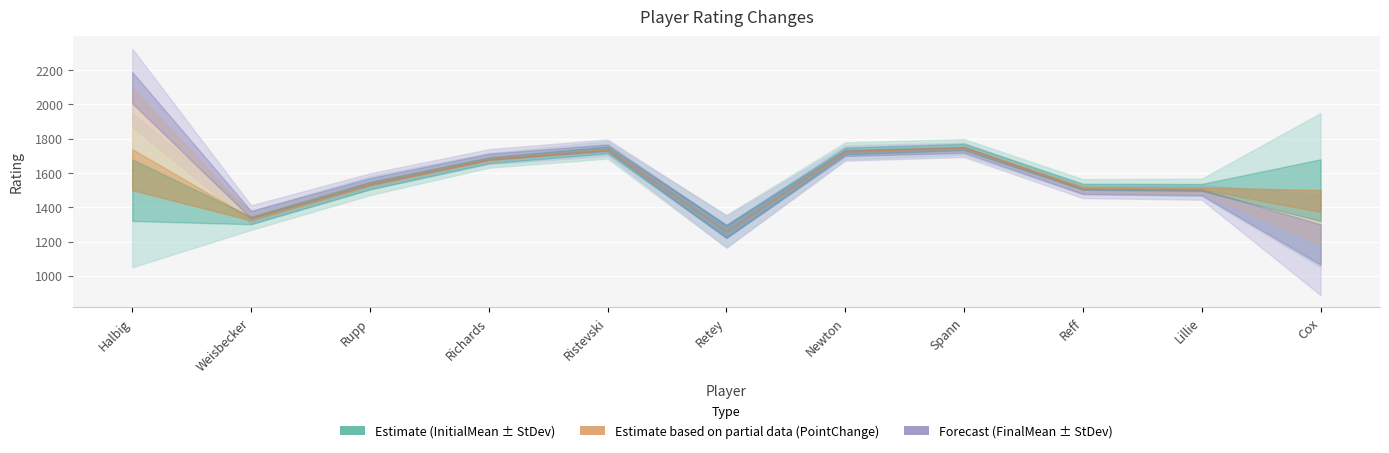

What is the label of the 11th point from the right?

Halbig, Fred